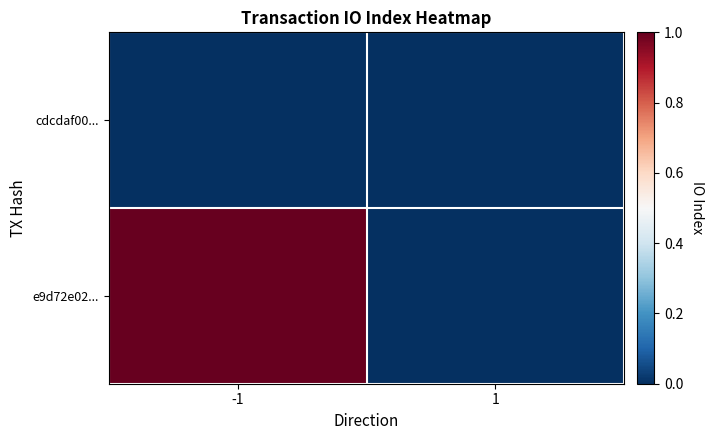

How many categories are shown in the chart?

2